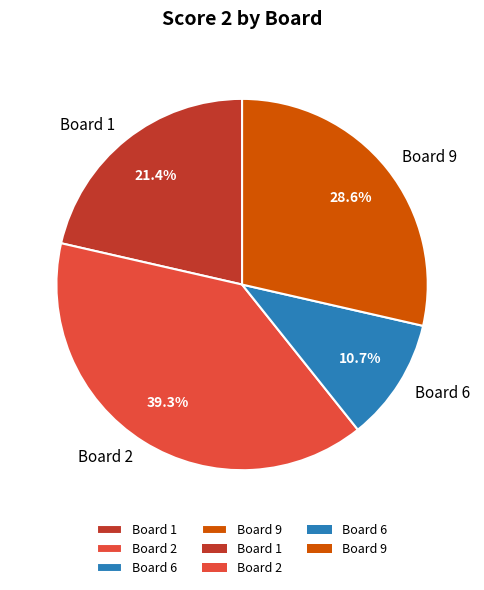

Is there a majority slice in this chart?

No